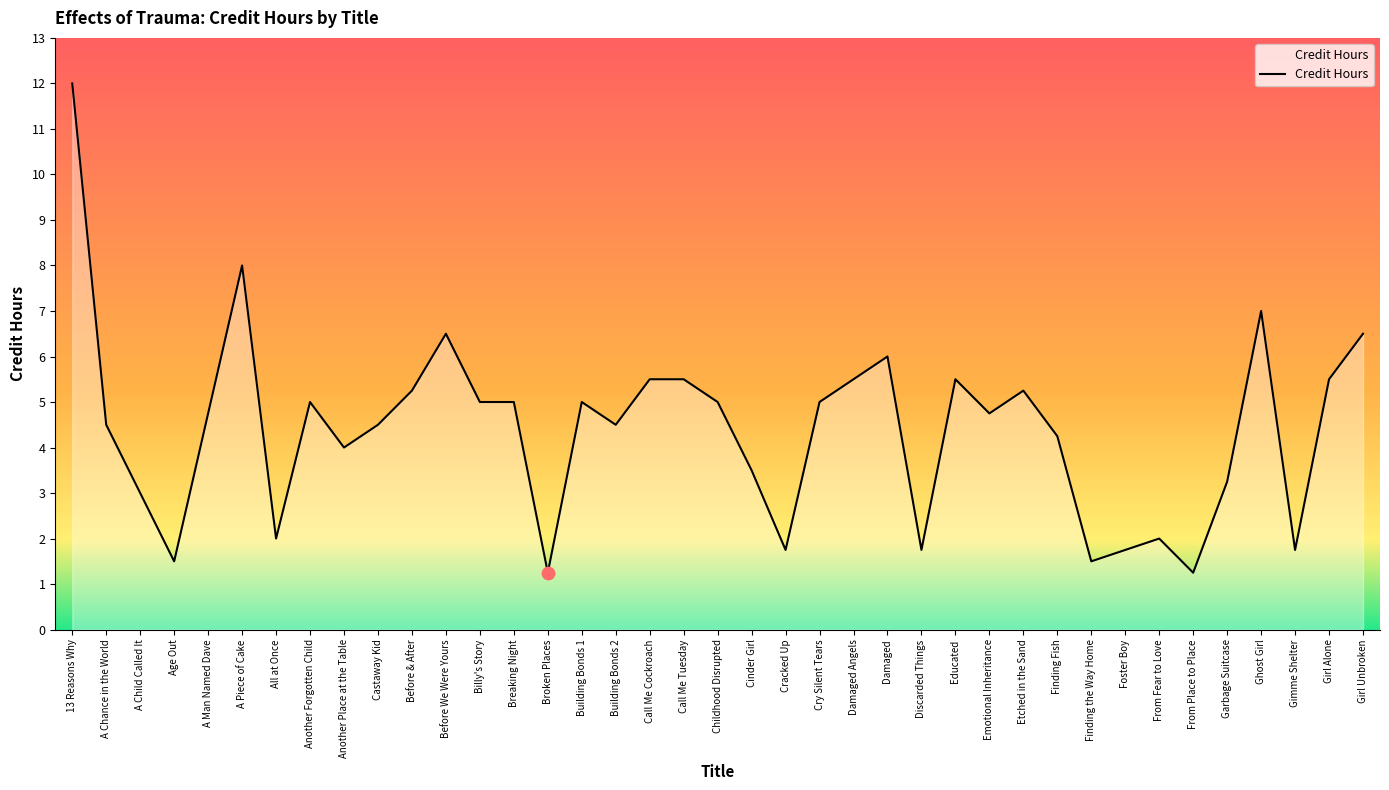

Approximately how many times larger is the value at All at Once compared to From Fear to Love?

1.0